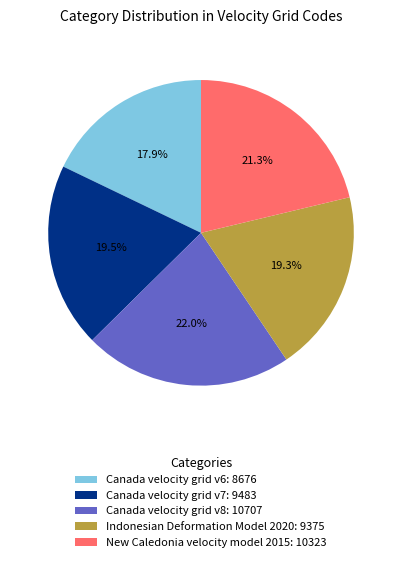

Between Canada velocity grid v7: 9483 and Canada velocity grid v8: 10707, which is larger?

Canada velocity grid v8: 10707